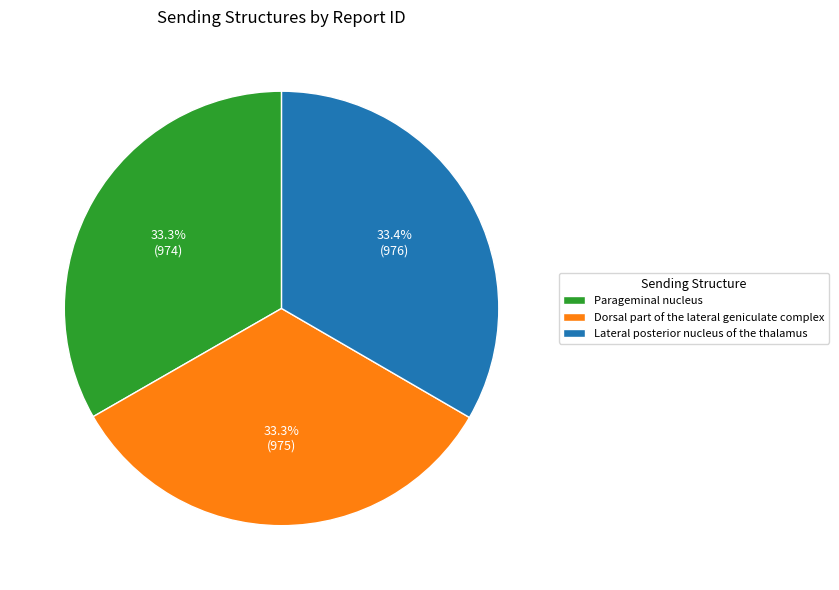

Is there any slice that represents more than half of the pie?

No